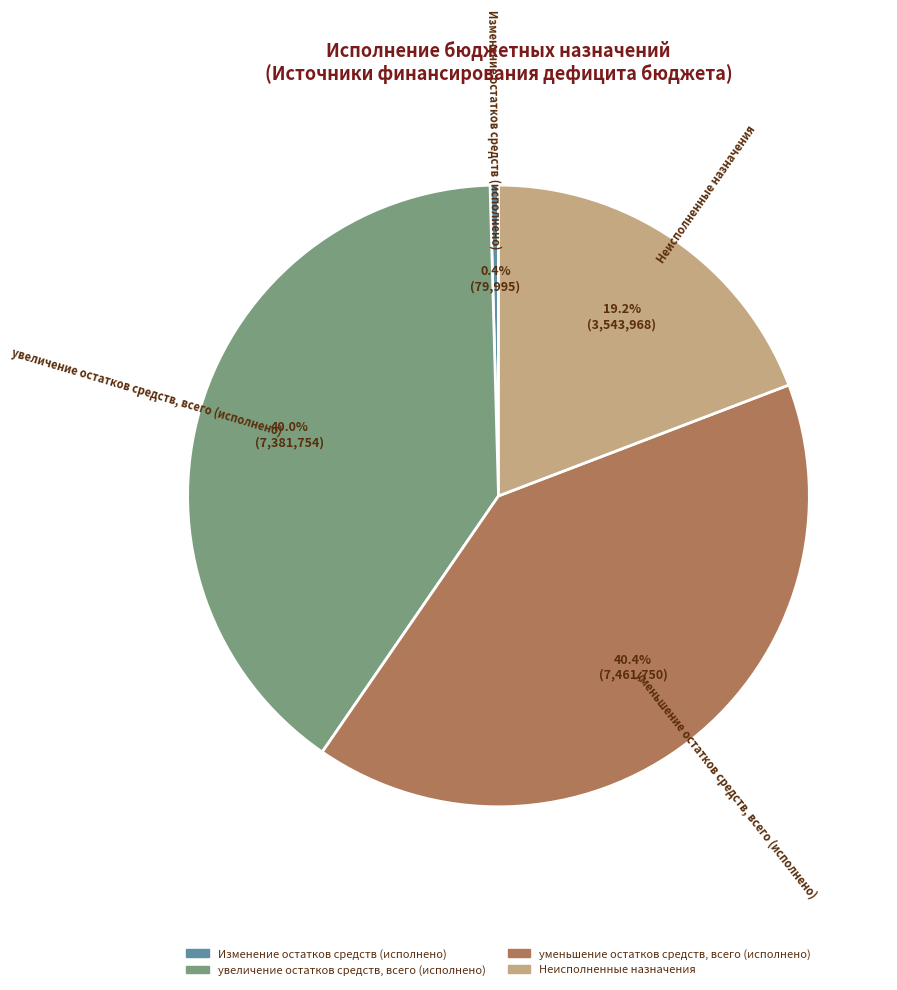

Is there any slice that represents more than half of the pie?

No